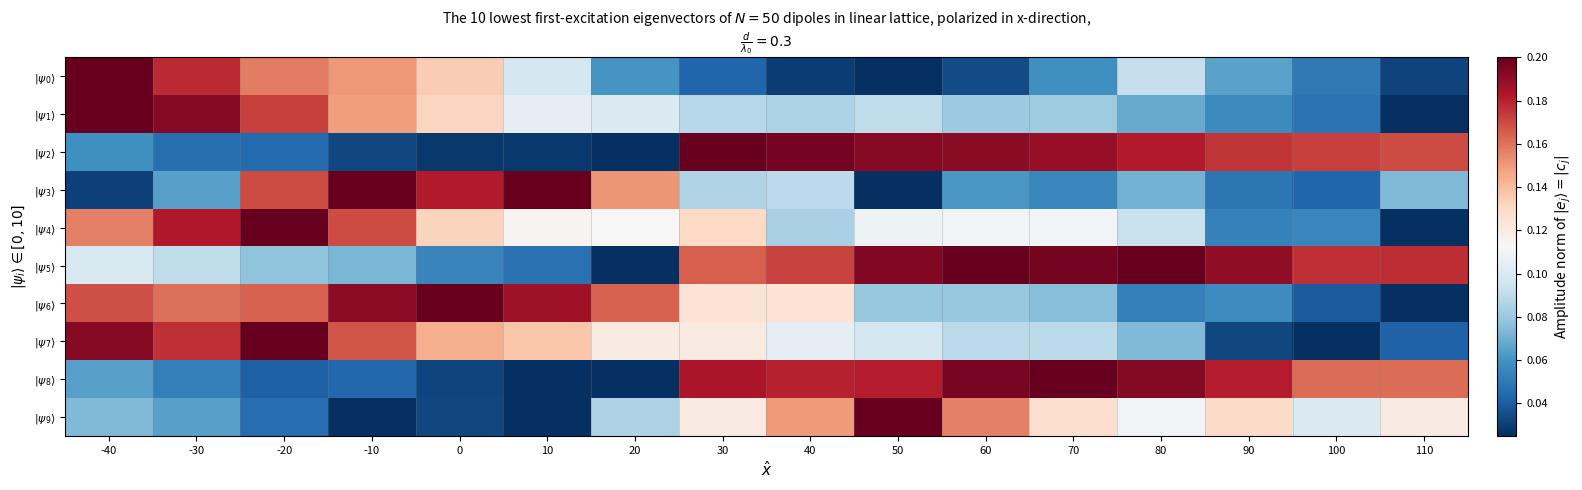

Between 80 and 30, which is larger?

80